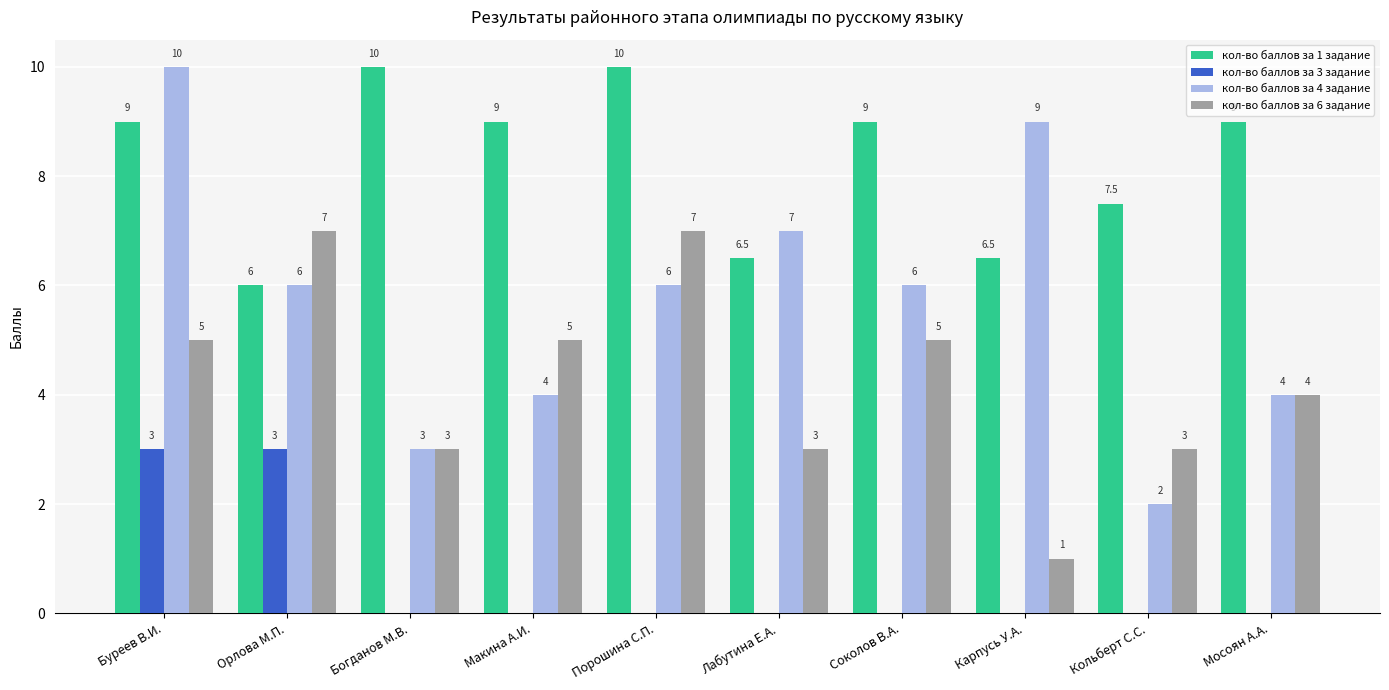

What is the sum of the кол-во баллов за 1 задание values at Порошина С.П. and Соколов В.А.?

19.0